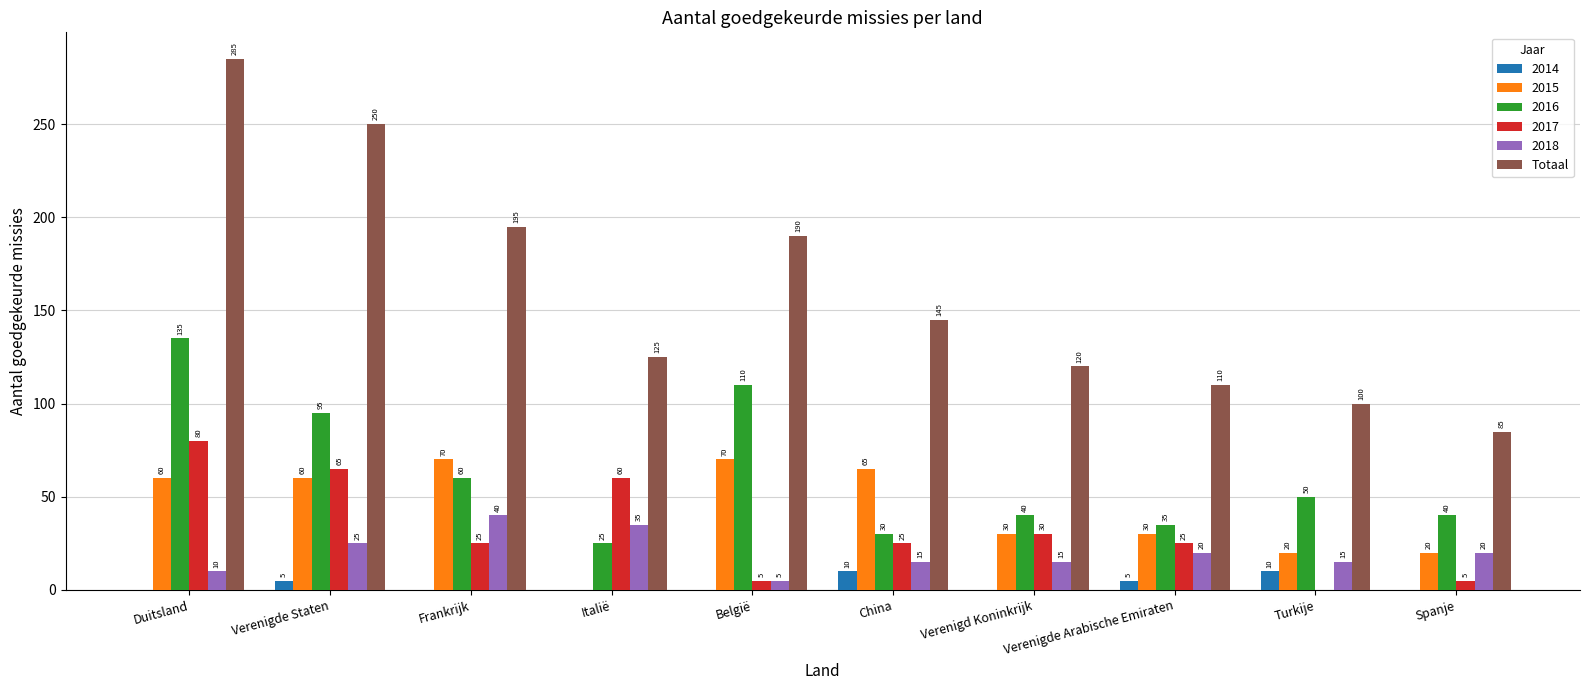

Between Verenigde Staten and Spanje, which series saw the biggest shift?

Totaal